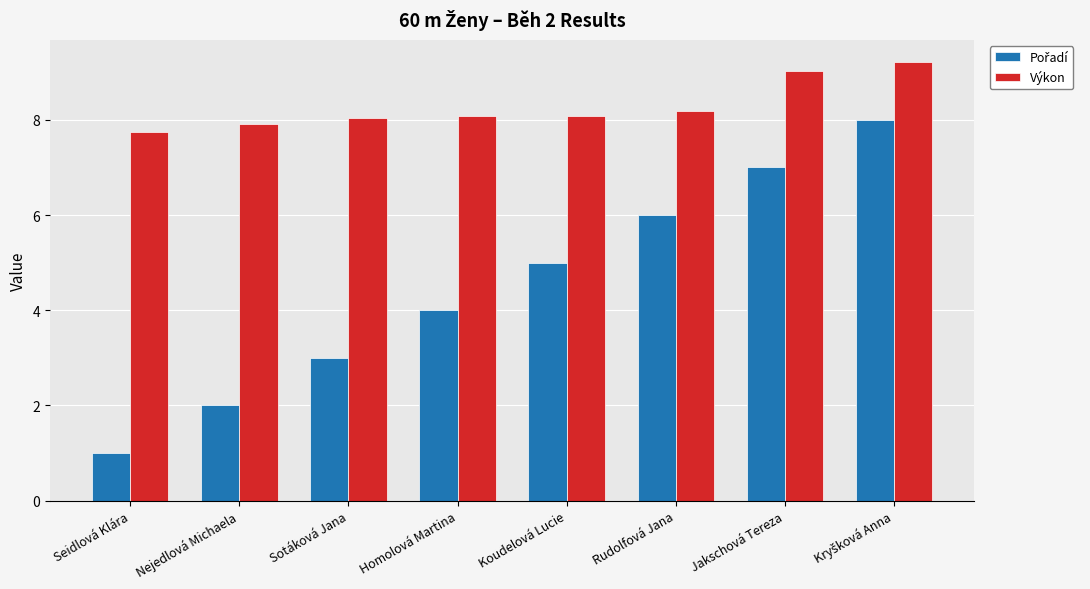

How many series are shown in this chart?

2